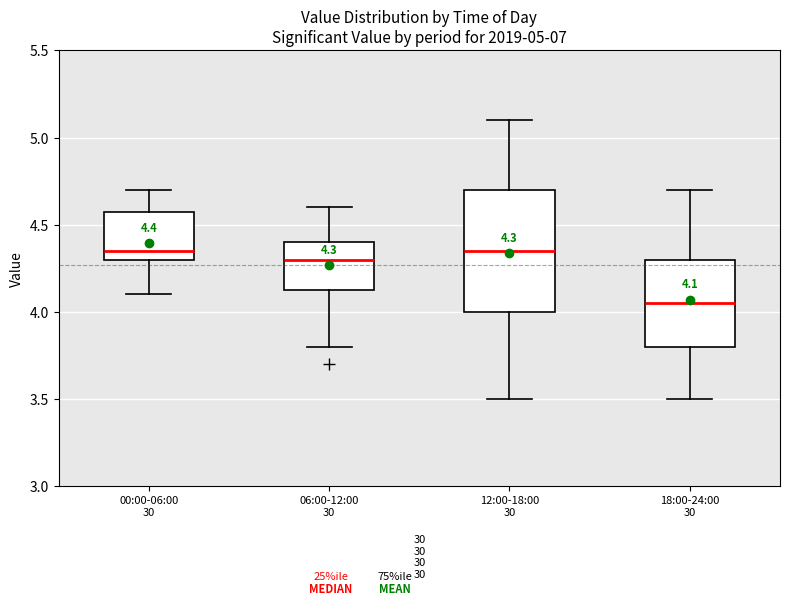

Comparing the boxes themselves (not the whiskers), which one is the tallest?

12:00-18:00 30